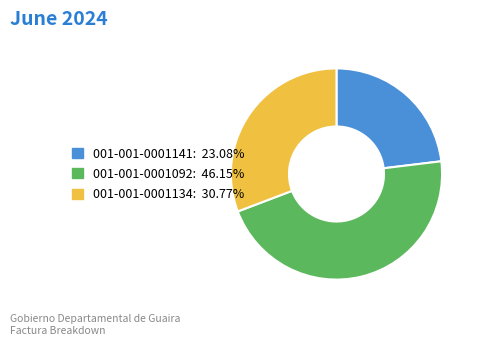

Between 001-001-0001134 and 001-001-0001092, which is larger?

001-001-0001092